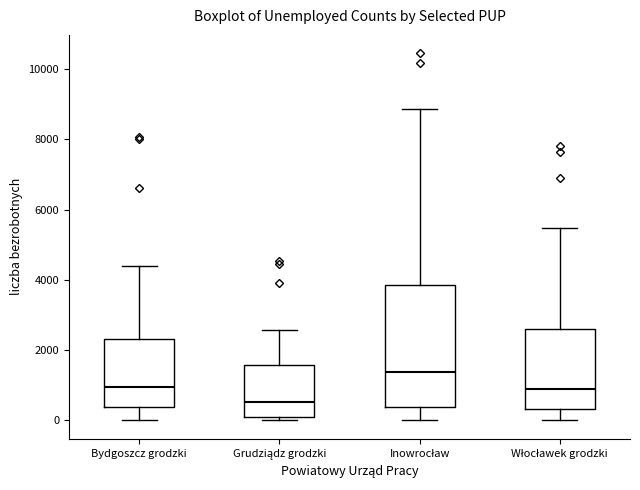

Reading left to right, transcribe this box plot: for each box, give where its median line is, the range the box spans, and where its two whiskers end, as read against the y-axis. The values are not printed on the chart, so give them approximately, as read against the axis.

Bydgoszcz grodzki: median 1000, box 400 to 2400, whiskers 0 to 4400
Grudziądz grodzki: median 600, box 0 to 1600, whiskers 0 (just below the box's lower edge) to 2600
Inowrocław: median 1400, box 400 to 3800, whiskers 0 to 8800
Włocławek grodzki: median 800, box 400 to 2600, whiskers 0 to 5400